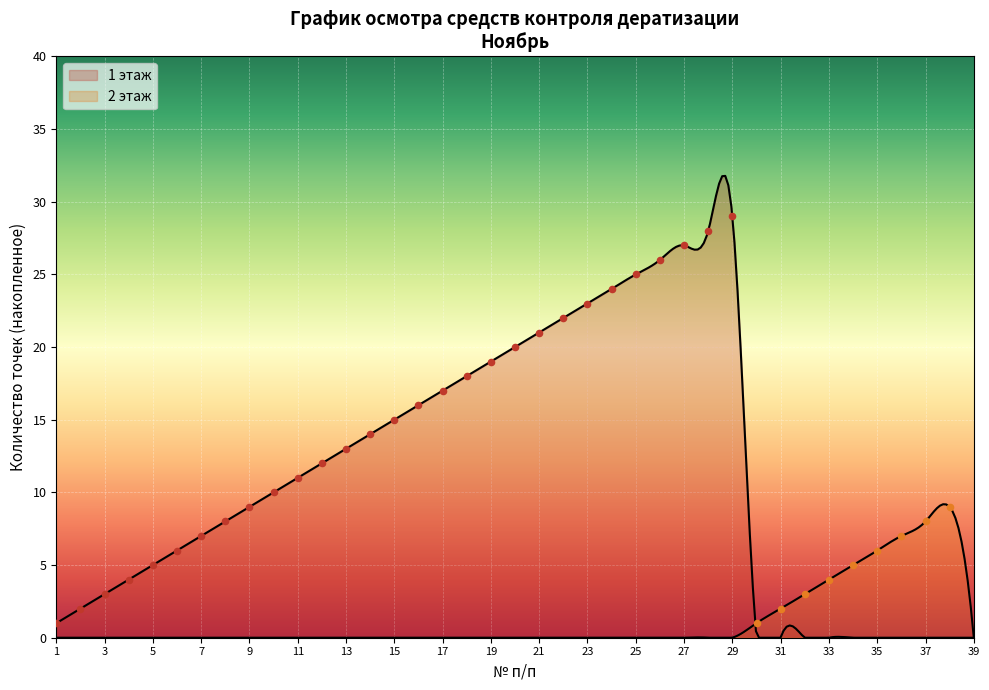

What is the change in value from 16 to 29?

+13